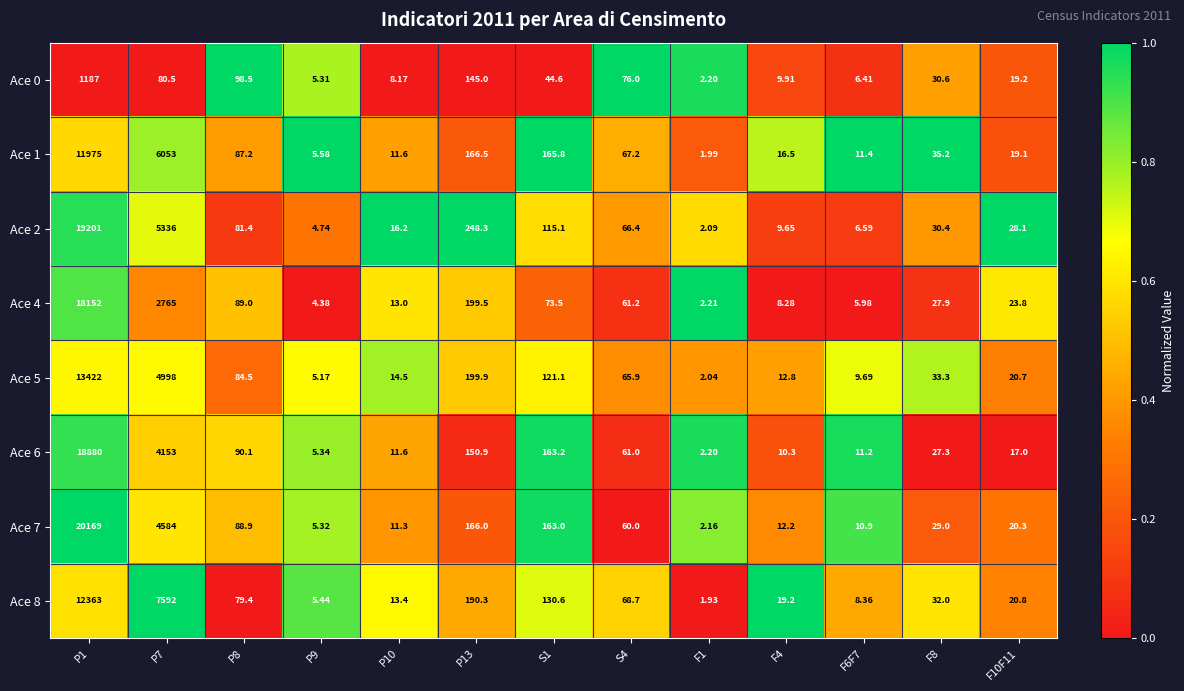

What is the spread (max minus min) of values at F8?

7.9